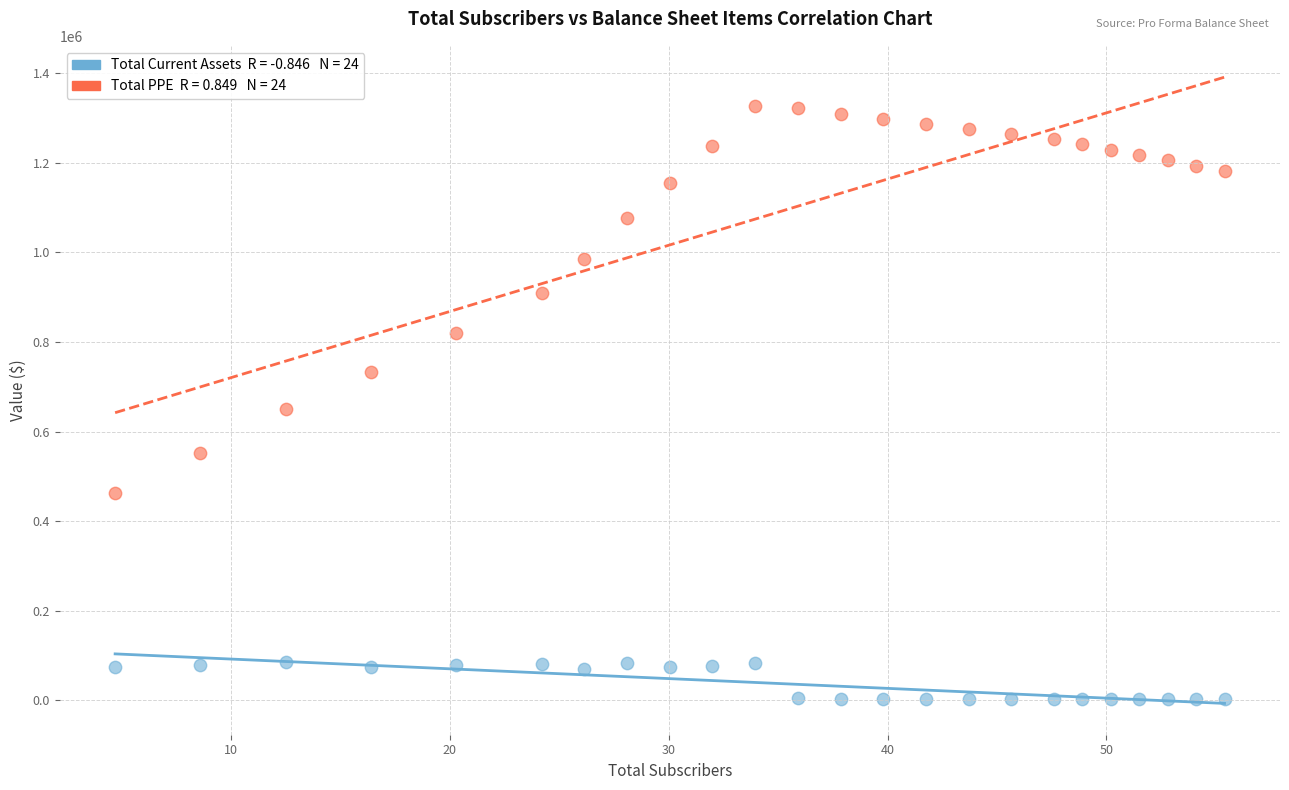

Across all data points, what is the range of Y values (max minus min)?

1324262.8